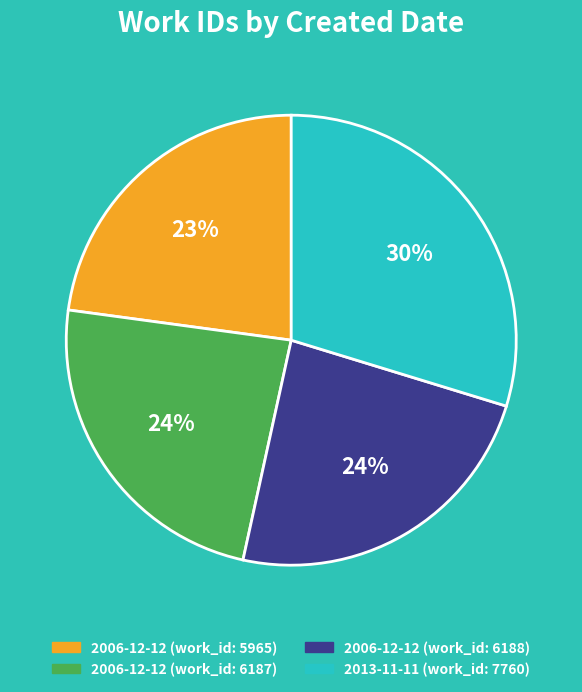

Which category has the biggest portion of the pie?

2013-11-11 (work_id: 7760)